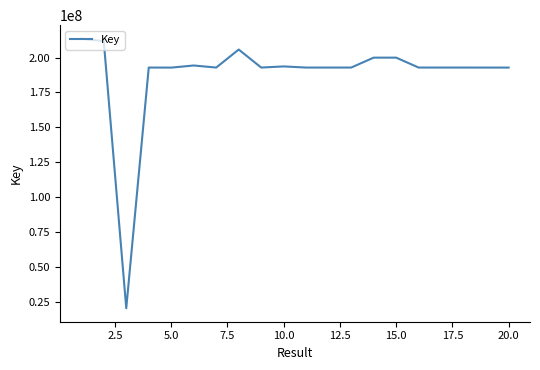

True or false: the data has more than 2 interior local peaks.

True